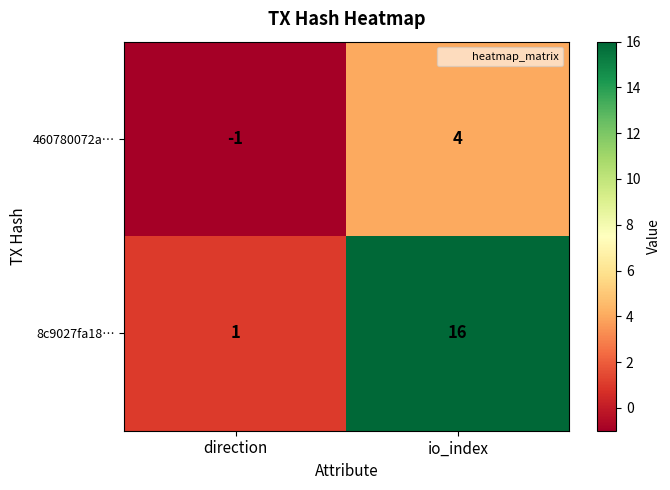

What is the greatest value displayed?

16